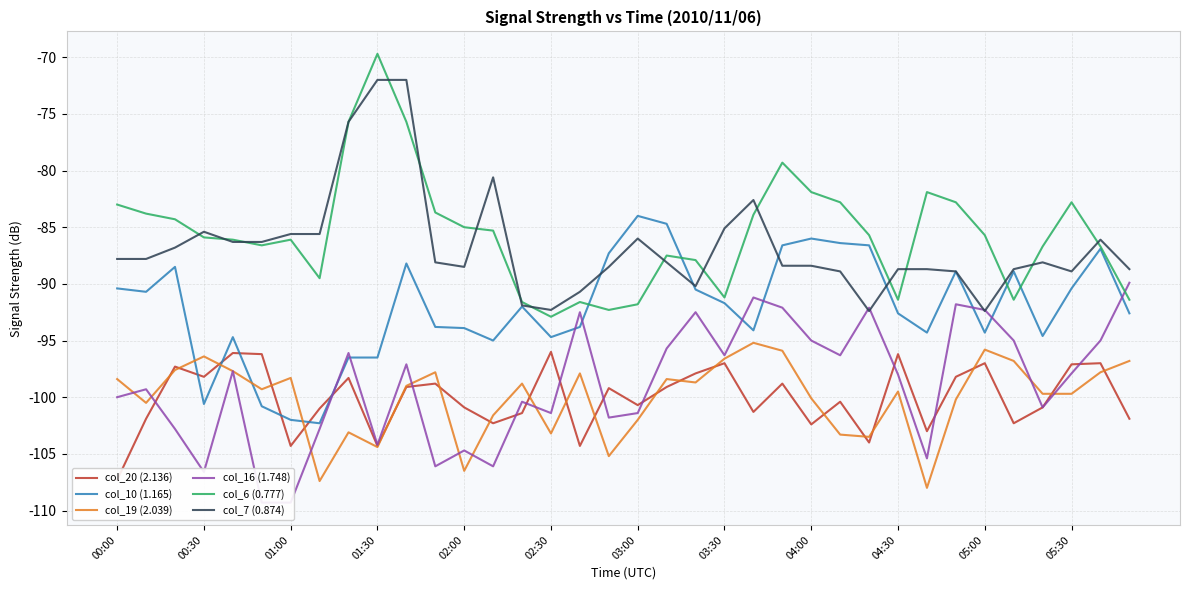

What is the value of the col_16 (1.748) point at the 29th from the left?

-105.4